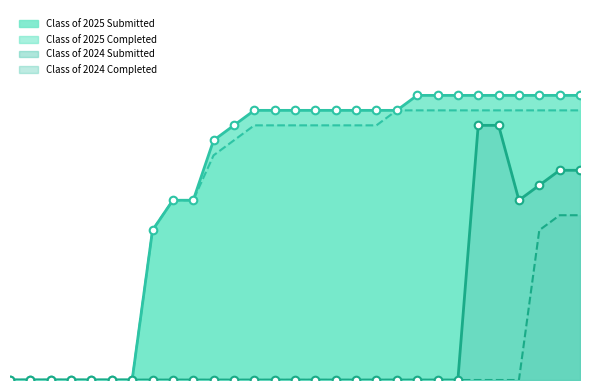

Which series has the largest total across all categories?

Class of 2025 Submitted